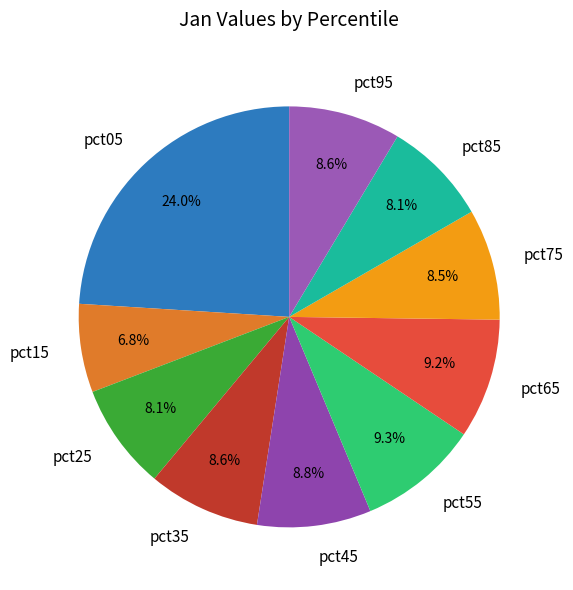

Is there a majority slice in this chart?

No